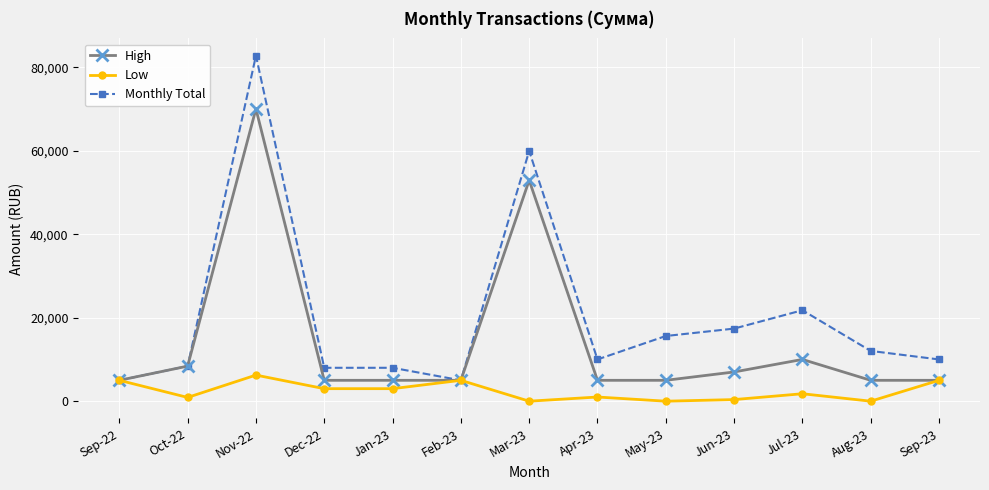

Is the value of Low at Sep-22 greater than the value of Monthly Total at Nov-22?

No